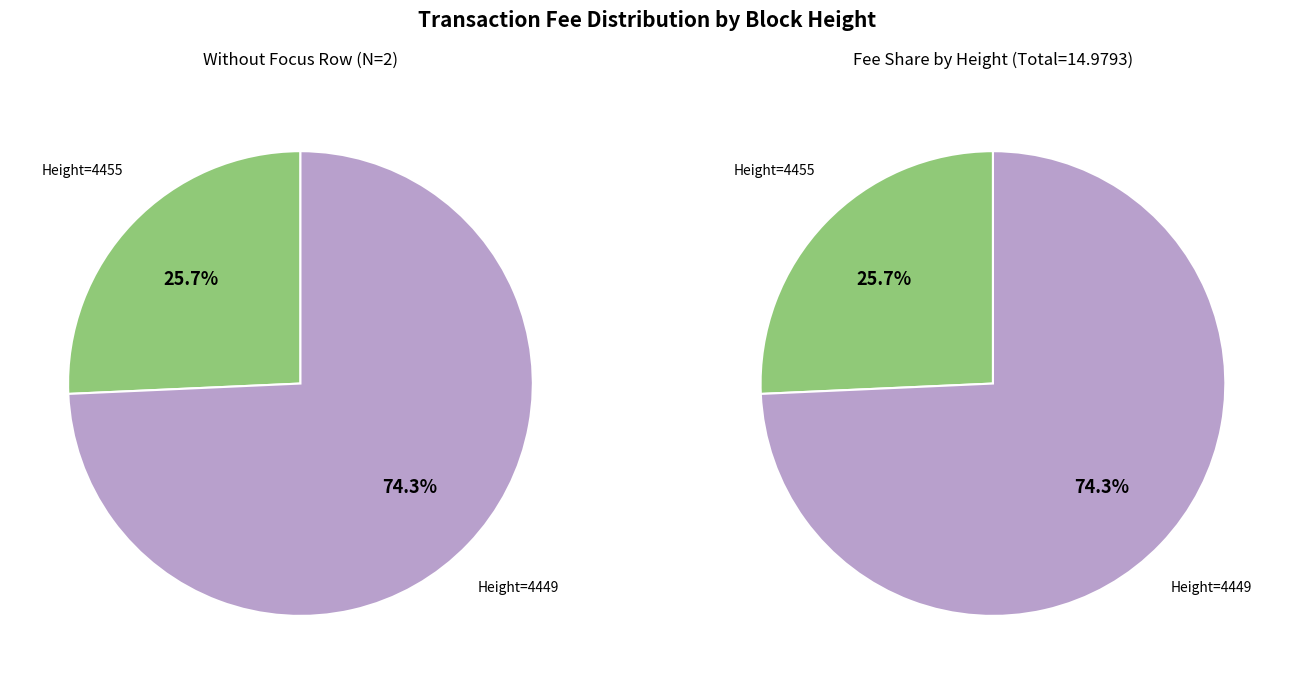

How many segments does this pie chart have?

2